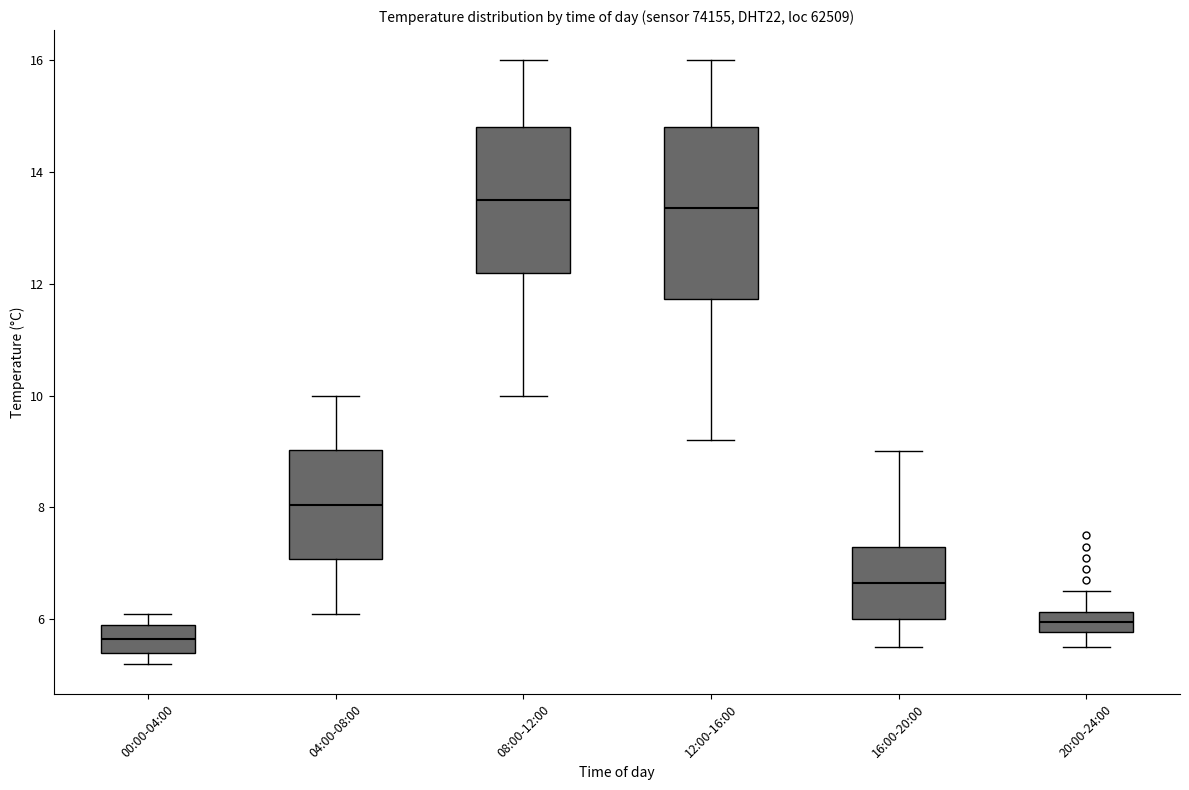

Which box has the lowest median line?

00:00-04:00